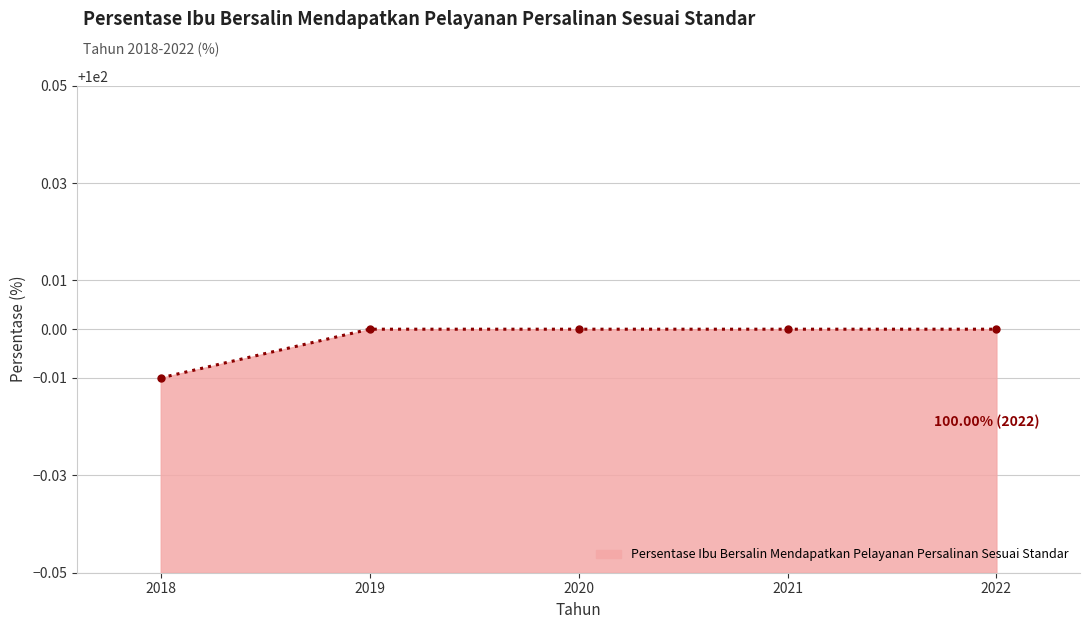

List the labels in order of value, largest first.

2019, 2020, 2021, 2022, 2018